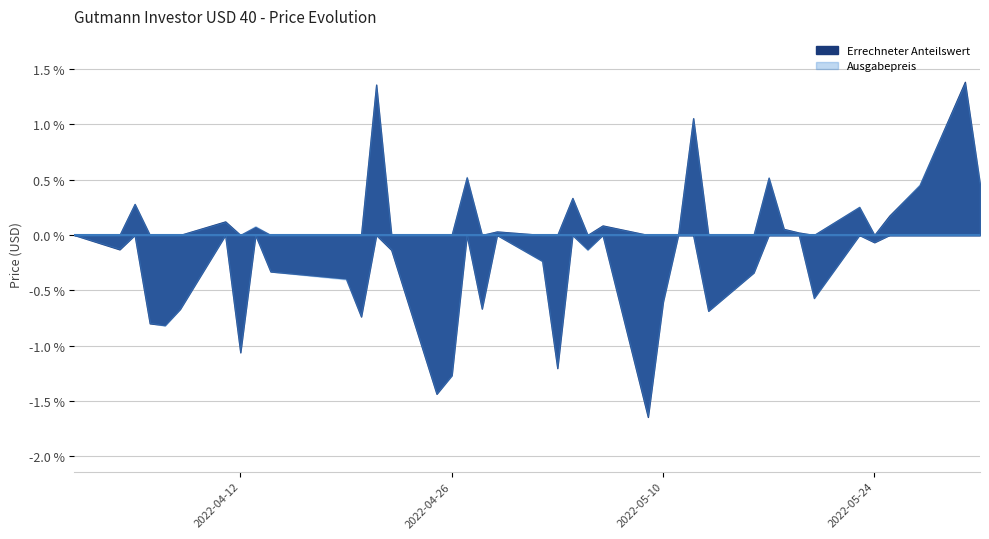

What position from the left is 2022-04-05?

3